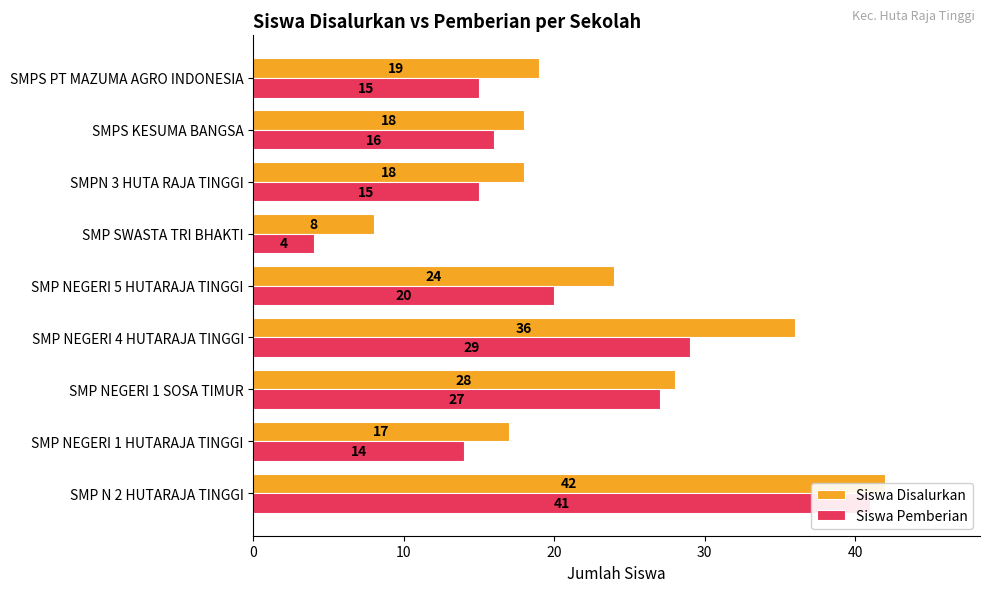

What are all the series names shown in the legend?

Siswa Disalurkan, Siswa Pemberian